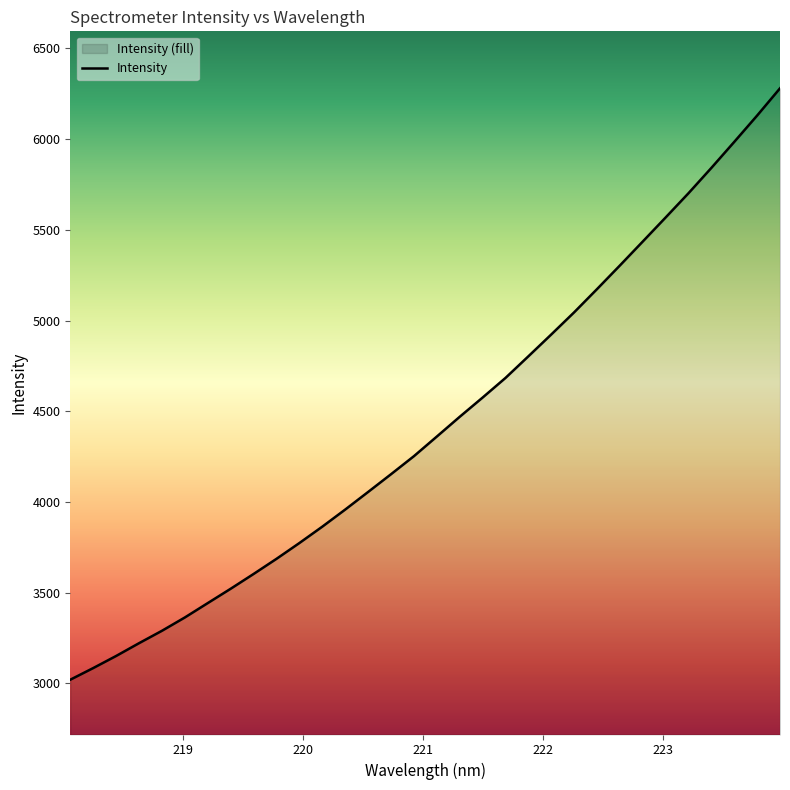

What is the change in value from 219.0156 to 219.9712?

+410.3